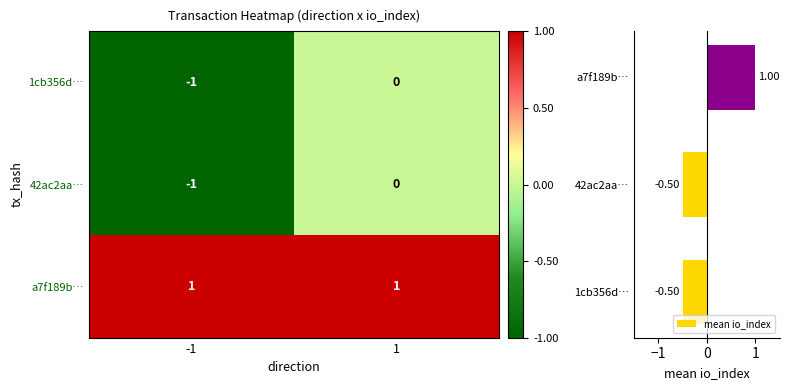

At -1, list the series in order from smallest to largest.

1cb356d3abad54fa6591cf39b42d4e2df49dc49, 42ac2aadd6921dbdbe4af055ef059e37054285c, a7f189b86eb10dc8e40669a7251f5221c29102f